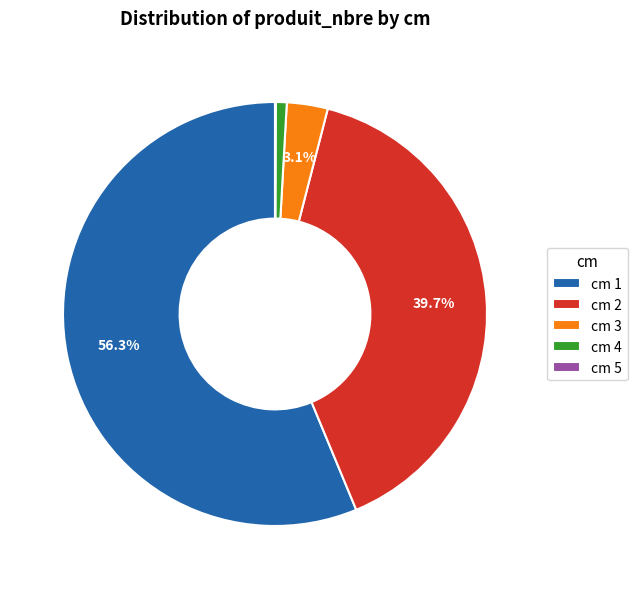

Does cm 3 represent more than half of the total?

No